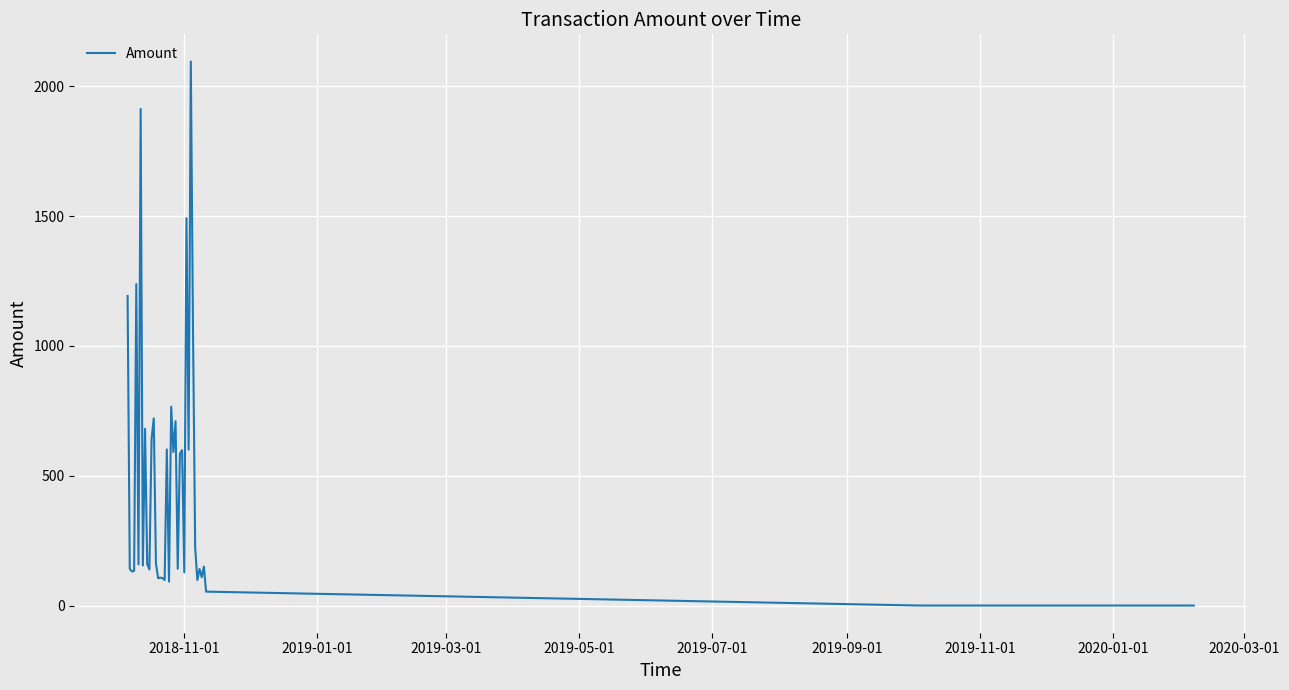

What is the maximum value shown in the chart?

2095.3